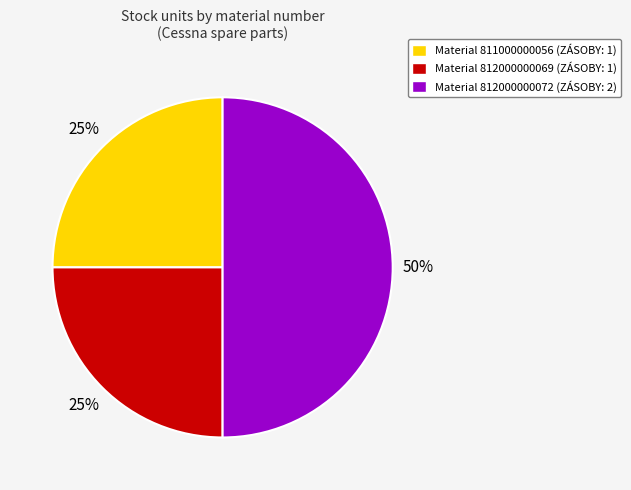

Combined, do Material 812000000072 (ZÁSOBY: 2) and Material 812000000069 (ZÁSOBY: 1) account for over 50%?

Yes